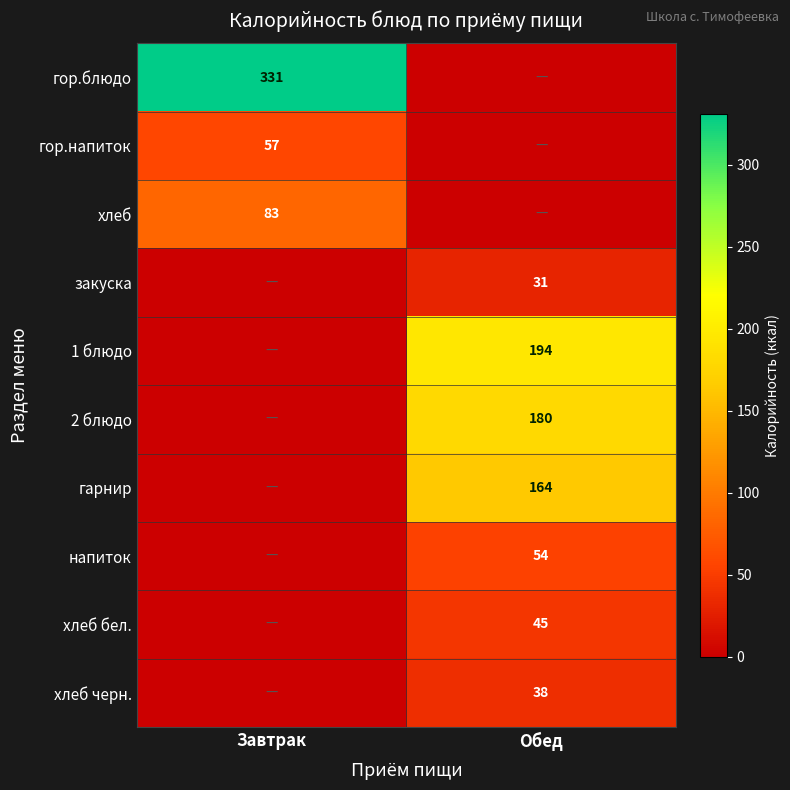

Between Обед and Завтрак, which is larger?

Завтрак